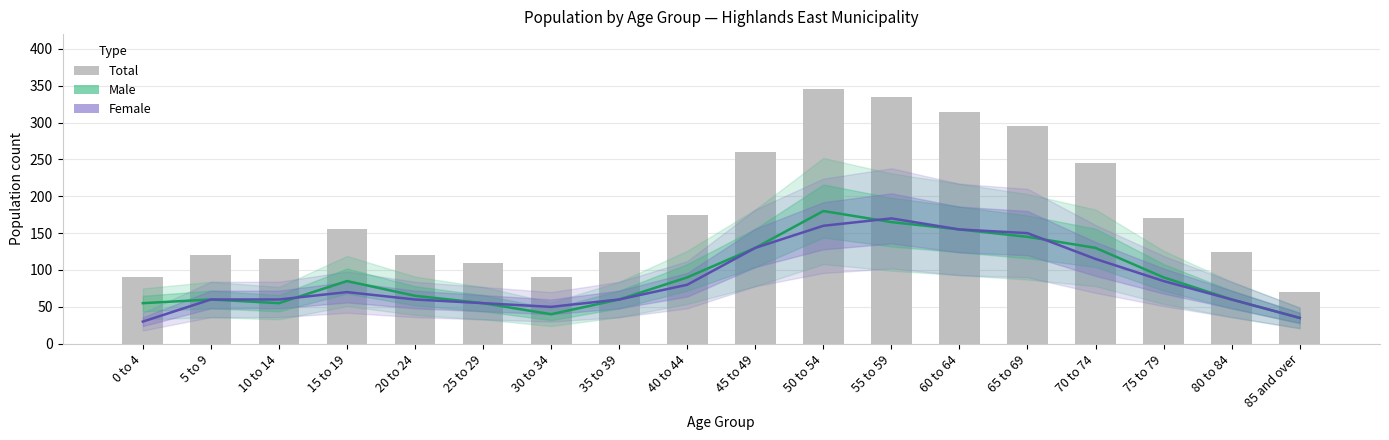

What is the approximate value of Female at 50 to 54?

160